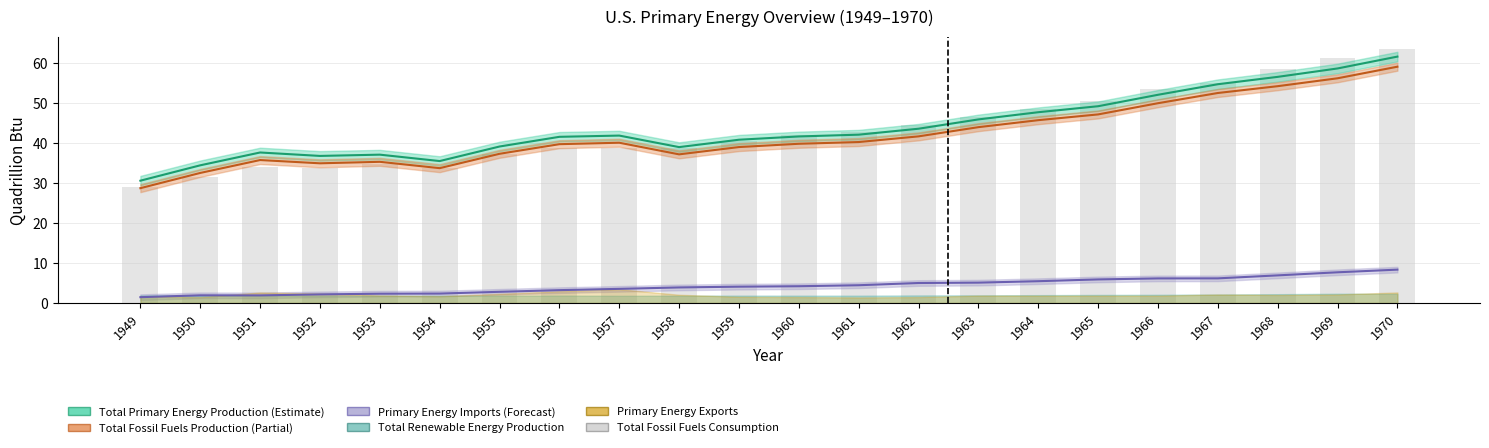

Which series has the largest total across all categories?

Total Primary Energy Production